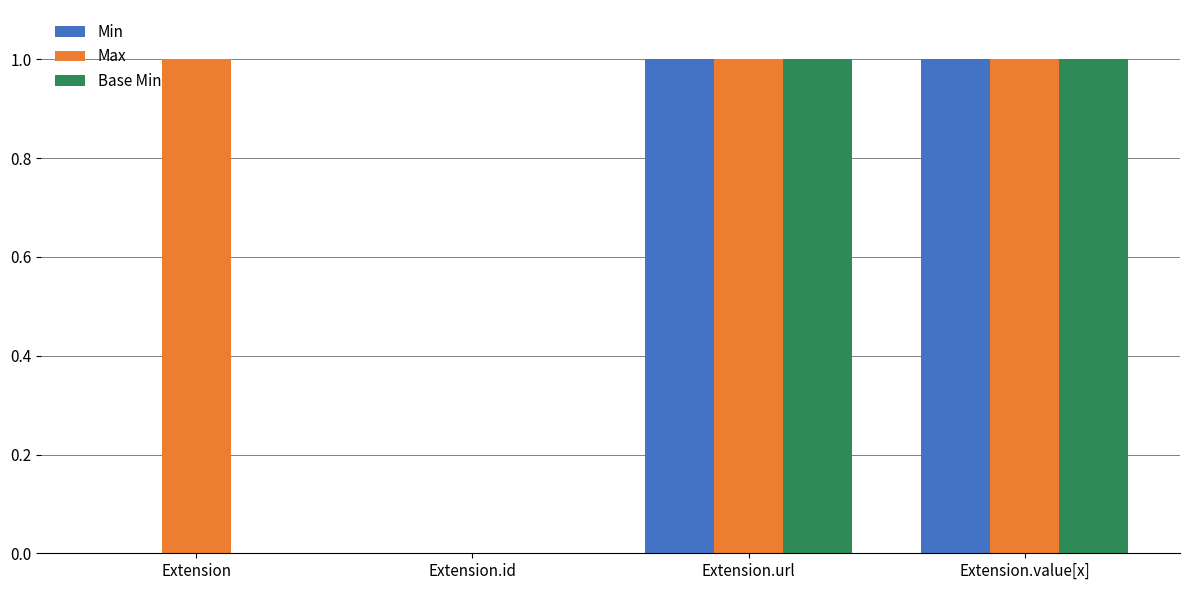

Which series has the largest total across all categories?

Max